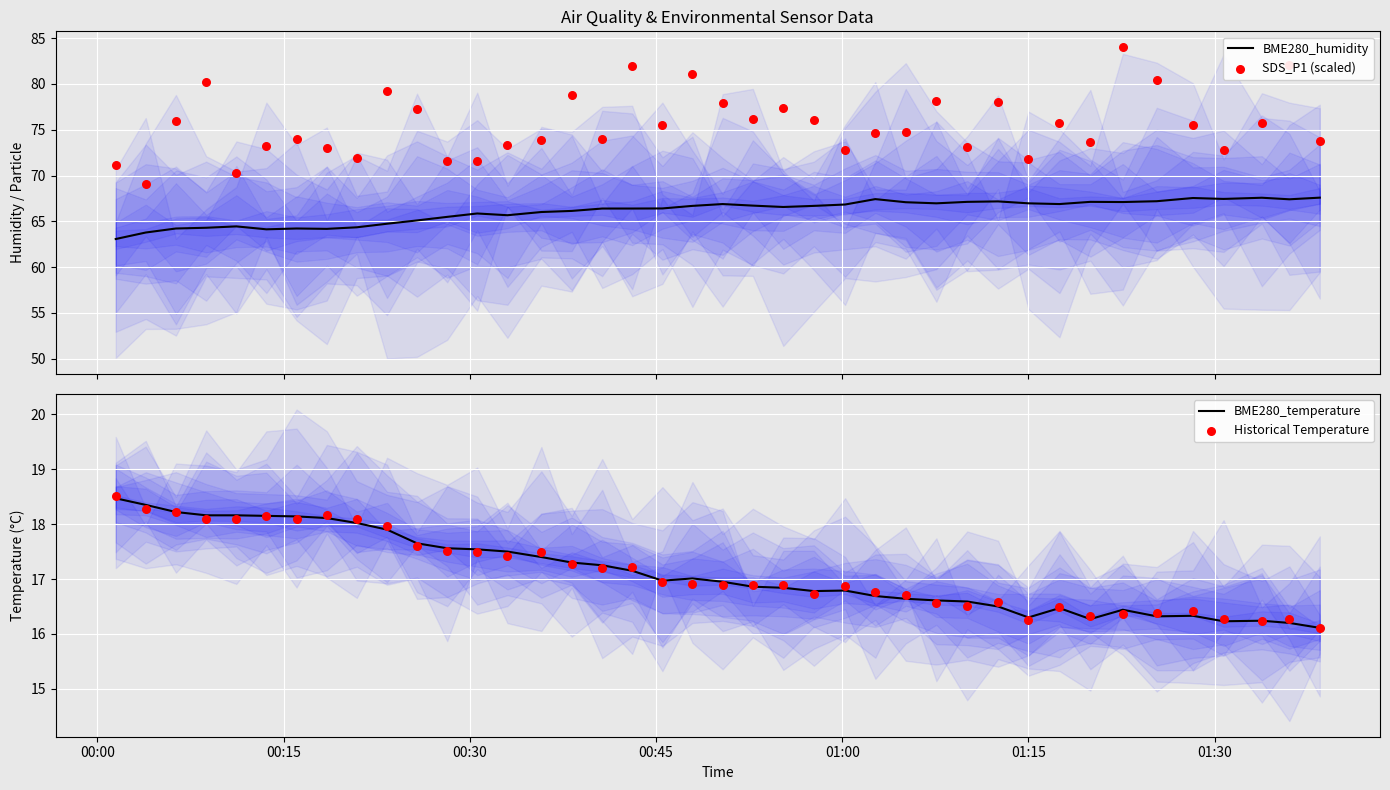

What are all the series names shown in the legend?

BME280_humidity, SDS_P1 (scaled), BME280_temperature, Historical Temperature